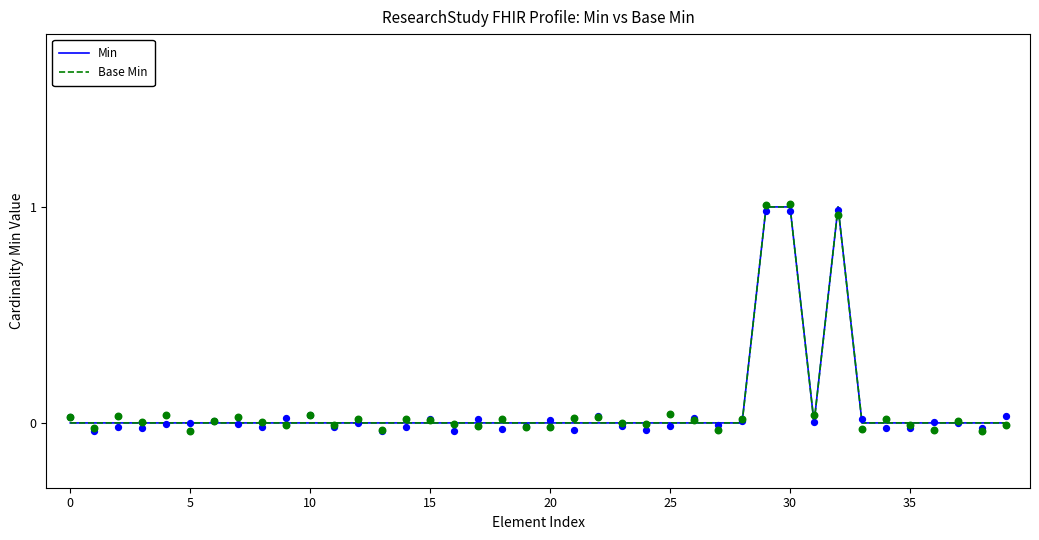

Is the value of Base Min at 35 greater than the value of Min at 23?

No